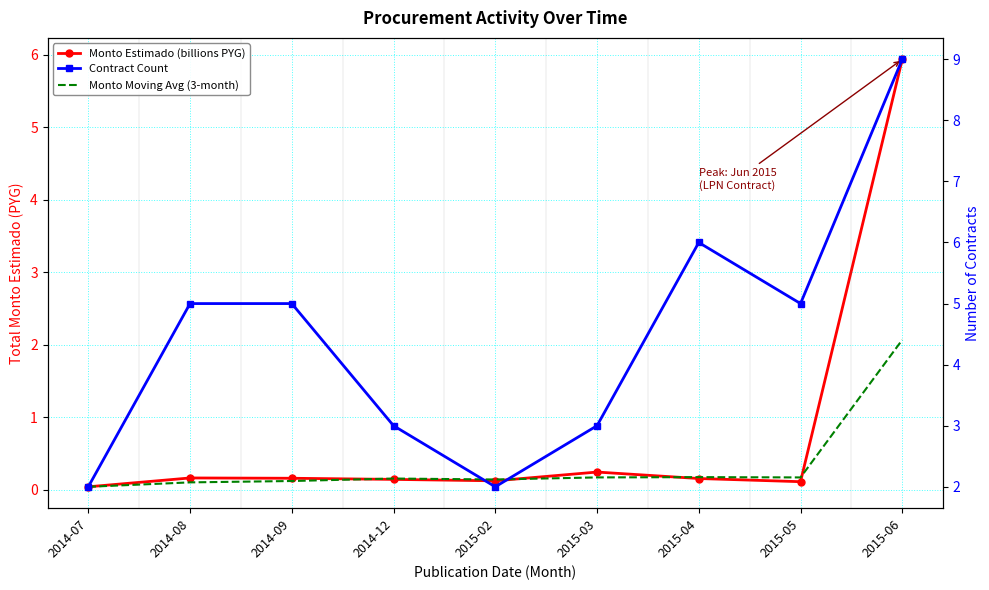

How many times do Monto Estimado (billions PYG) and Monto Moving Avg (3-month) cross each other?

4